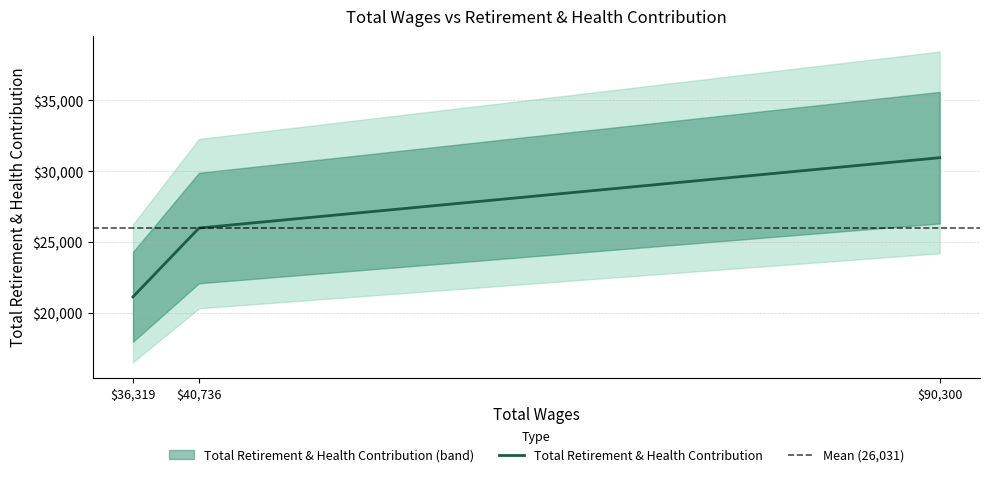

What is the maximum value for Total Retirement & Health Contribution?

30961